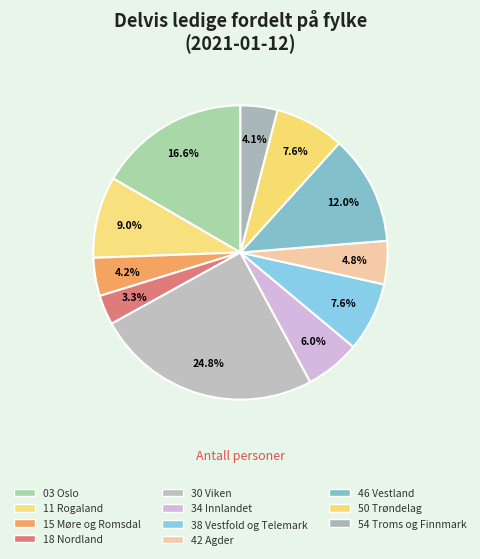

How many slices are in this pie chart?

11